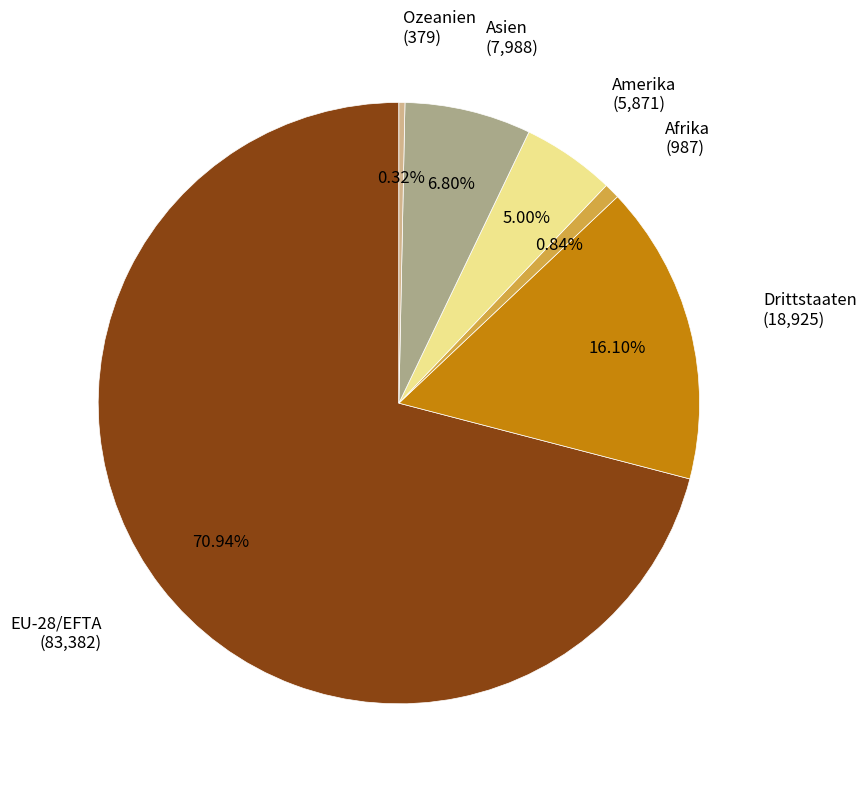

Approximately how many times larger is the value at Ozeanien compared to Afrika?

0.4